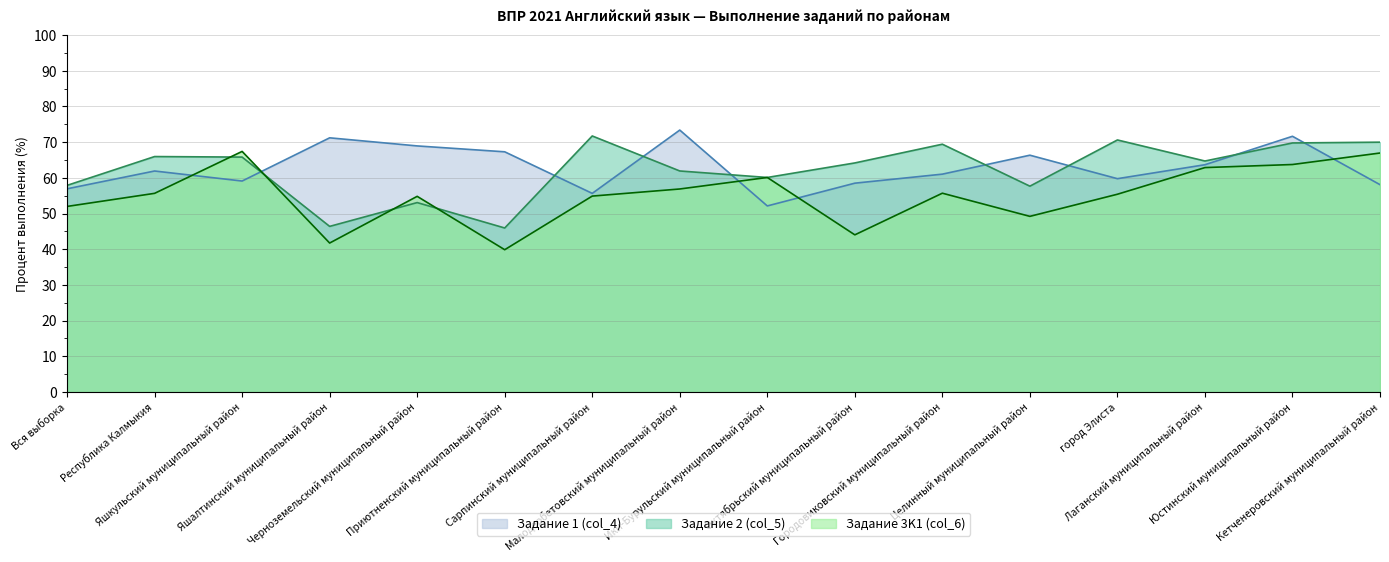

How many distinct data groups are displayed?

3